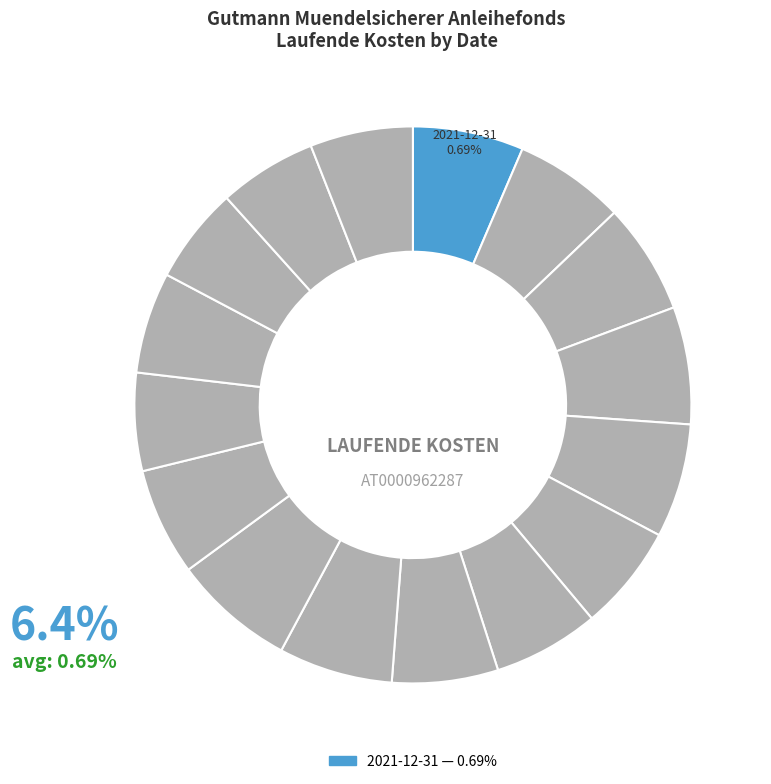

Count the number of slices in the pie.

16